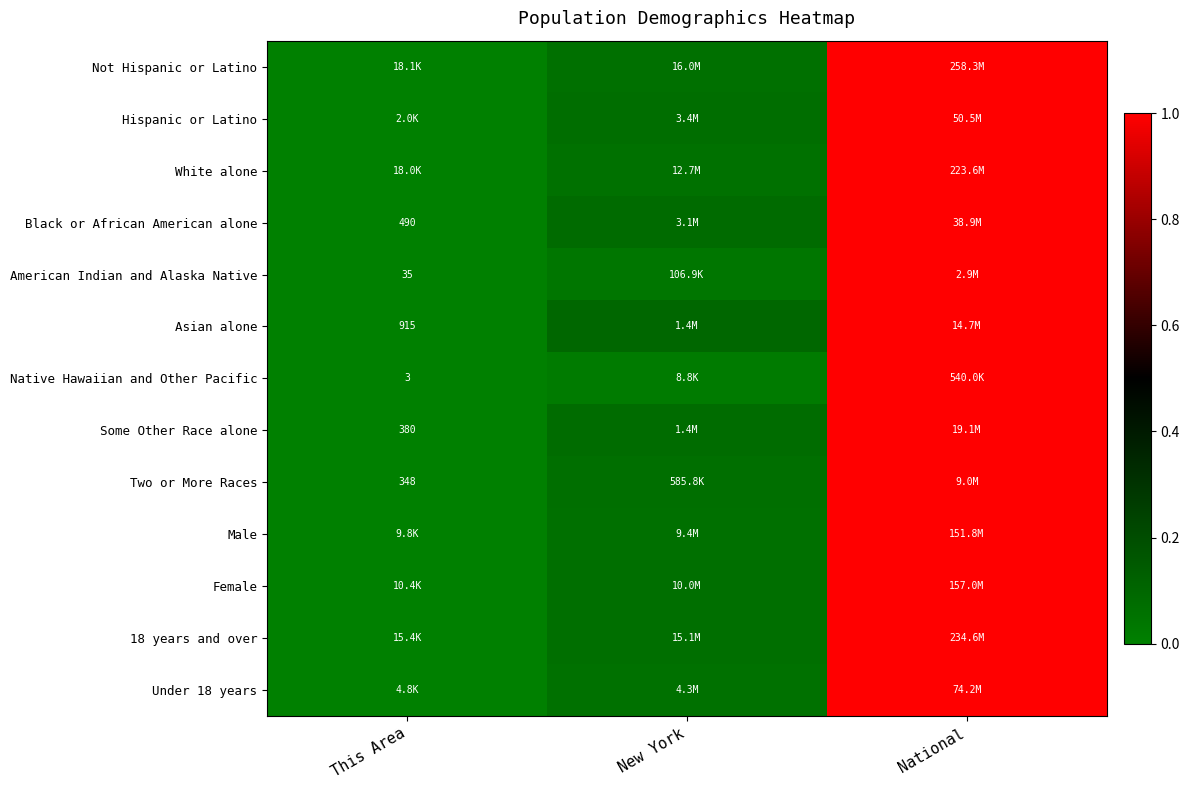

At which label does Native Hawaiian and Other Pacific reach its peak?

National